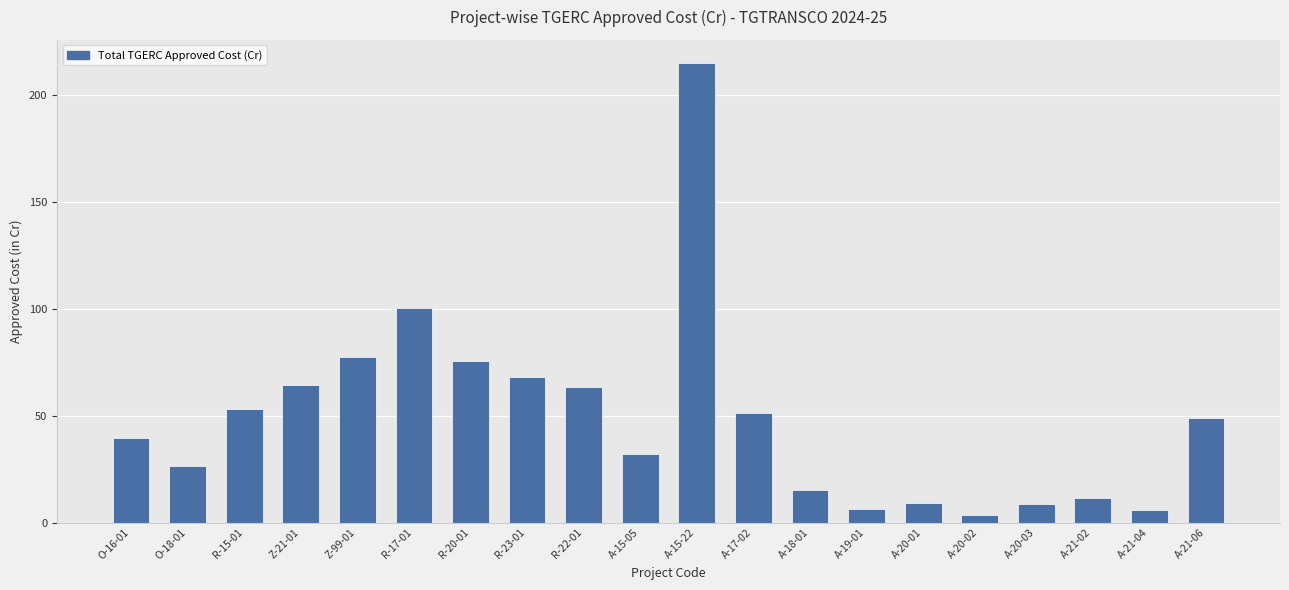

What position from the left is A-20-01?

15